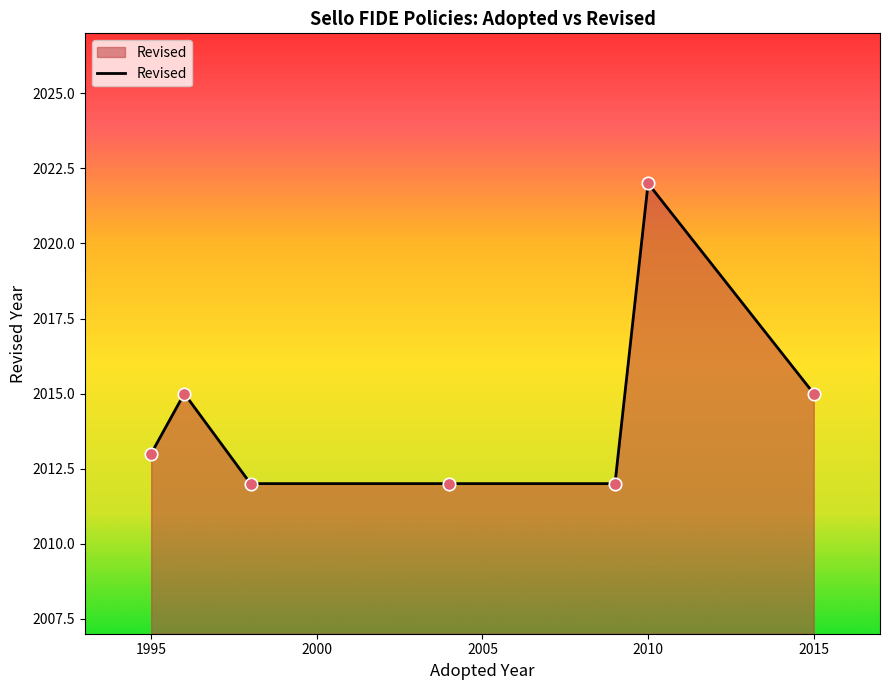

What is the sum of all values?

14101